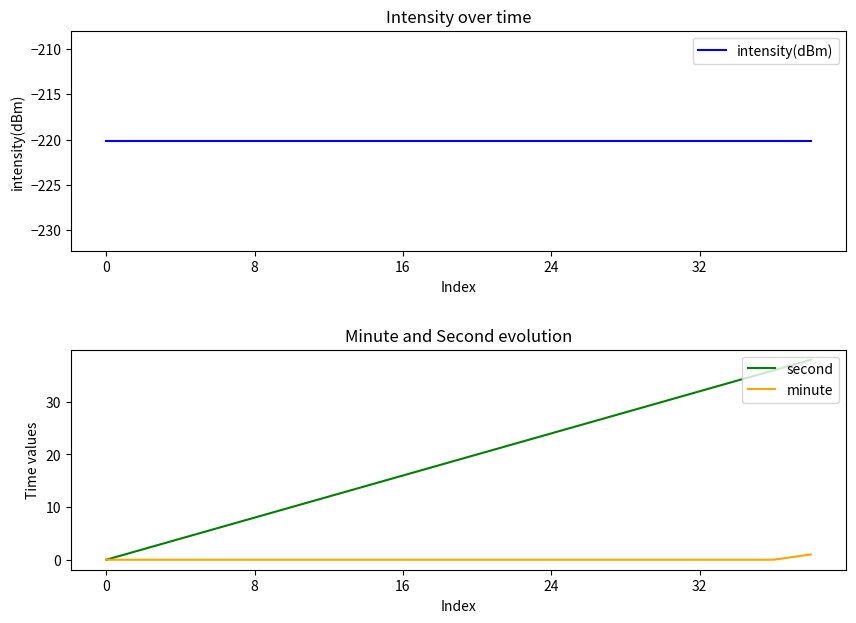

True or false: minute has a value of 0 at 8.

True